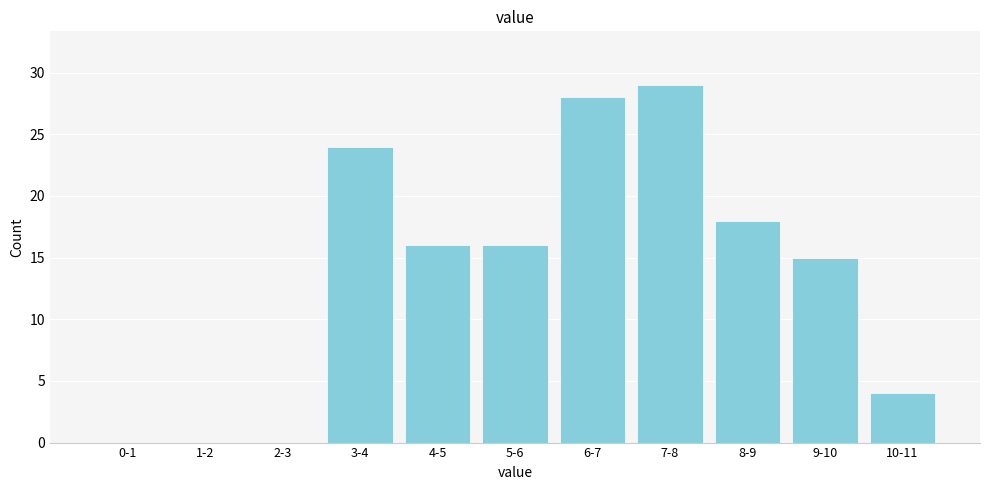

Reading left to right, extract all data points from this chart.

0-1=0	1-2=0	2-3=0	3-4=24	4-5=16	5-6=16	6-7=28	7-8=29	8-9=18	9-10=15	10-11=4